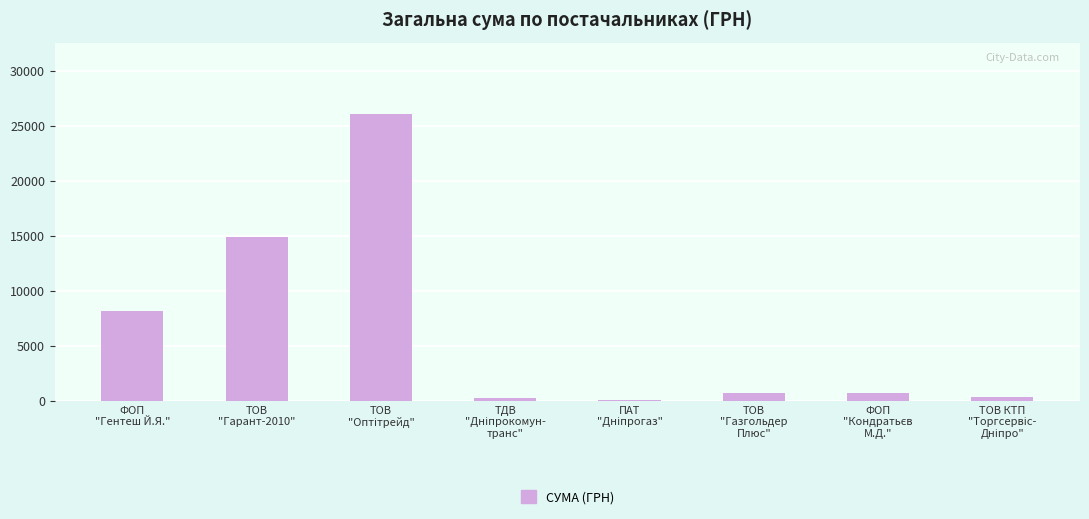

What is the maximum value shown in the chart?

26078.0